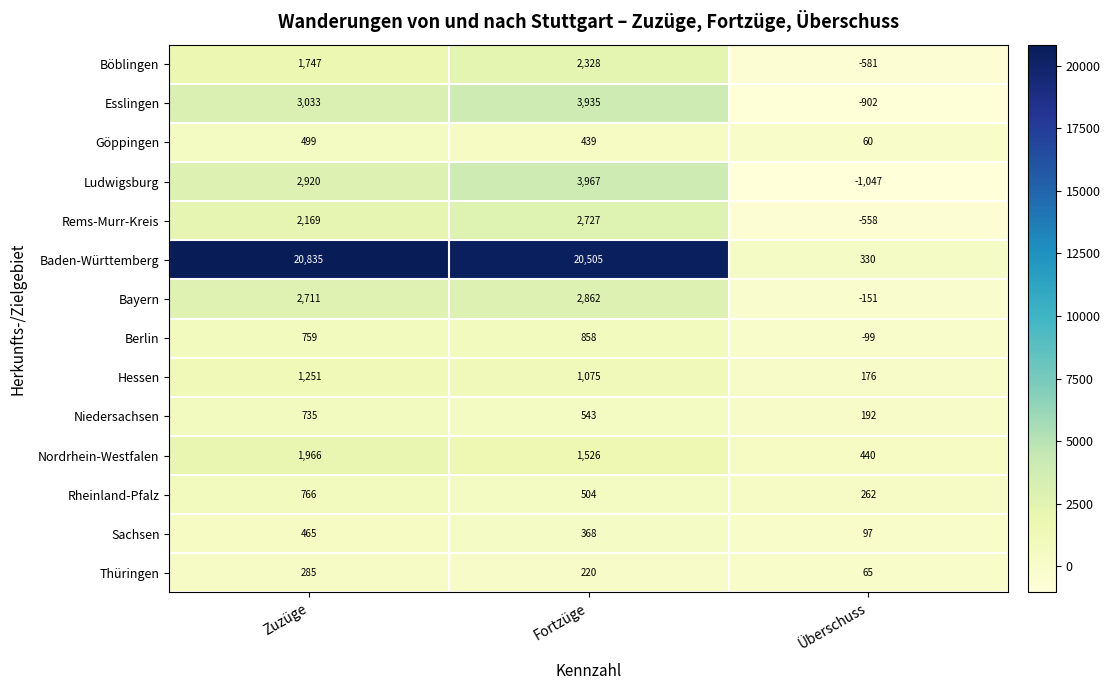

At Überschuss, list the series in order from largest to smallest.

Nordrhein-Westfalen, Baden-Württemberg, Rheinland-Pfalz, Niedersachsen, Hessen, Sachsen, Thüringen, Göppingen, Berlin, Bayern, Rems-Murr-Kreis, Böblingen, Esslingen, Ludwigsburg